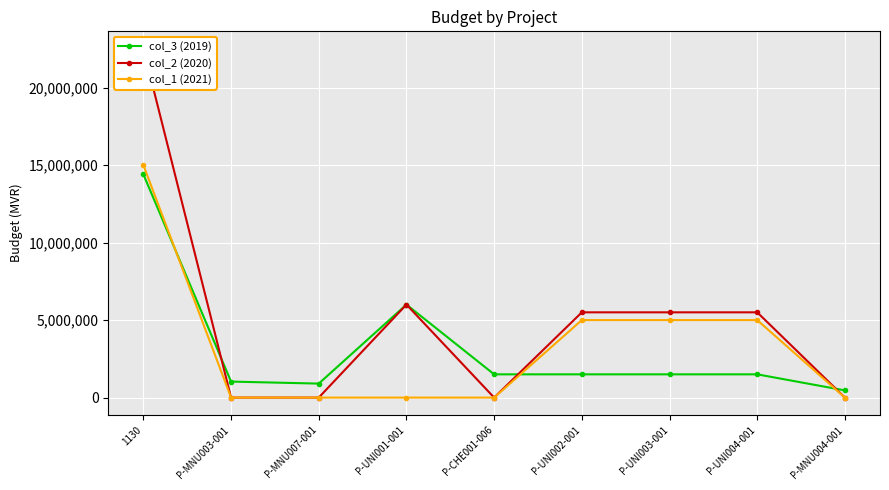

Reading right to left, what are all the values shown in this chart?

col_3 (2019): 463979	1500000	1500000	1500000	1500000	6000000	903056	1032966	14400001
col_2 (2020): 0	5500000	5500000	5500000	0	6000000	0	0	22500000
col_1 (2021): 0	5000000	5000000	5000000	0	0	0	0	15000000